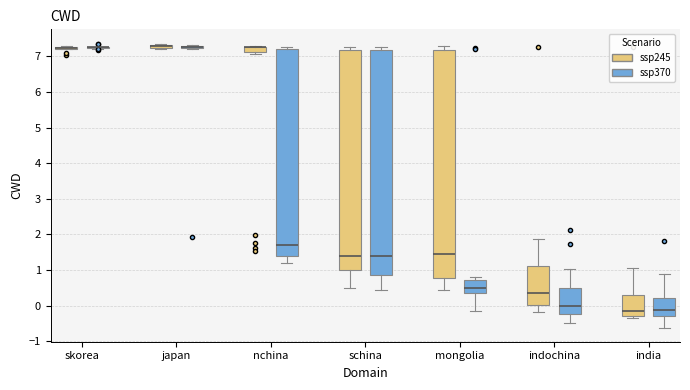

Where does the lower whisker of the box for nchina (ssp370) end on the y-axis? The values are not printed on the chart, so give them approximately, as read against the axis.

1.2